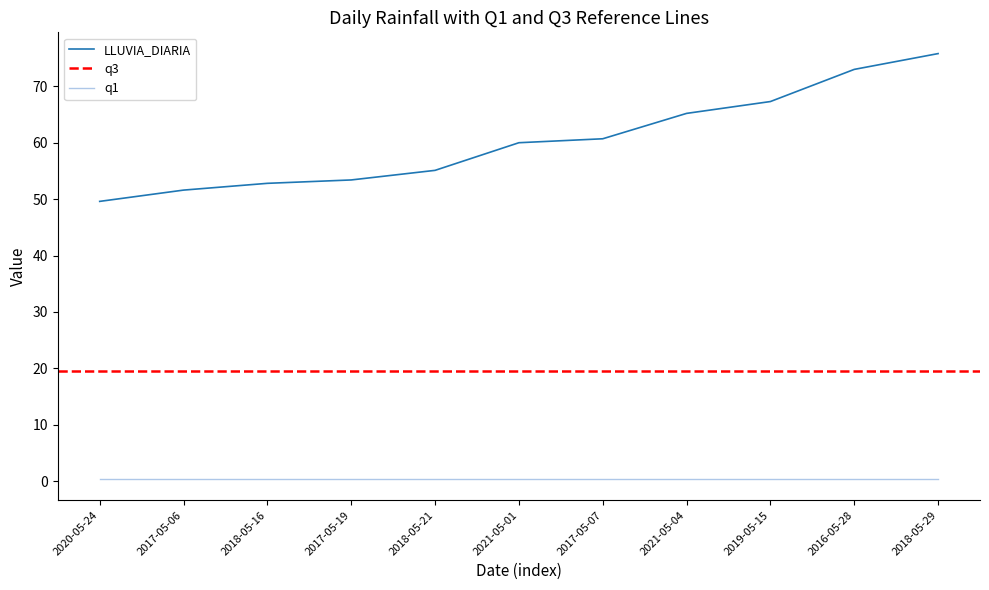

What position from the left is 2018-05-29?

11